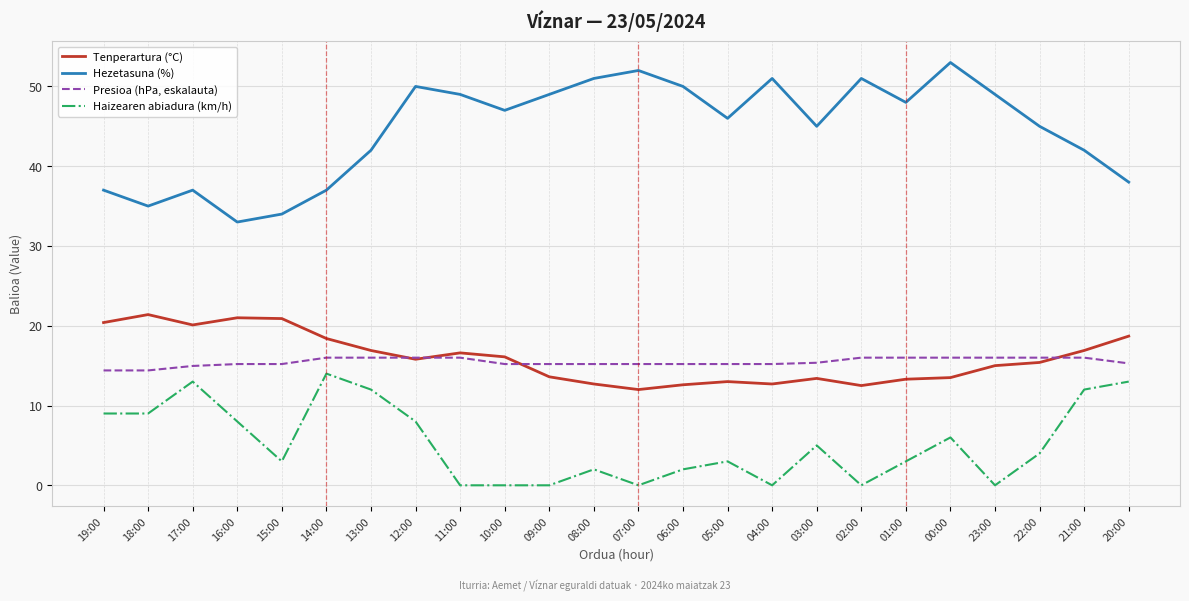

Read the Hezetasuna (%) value at 03:00.

45.0